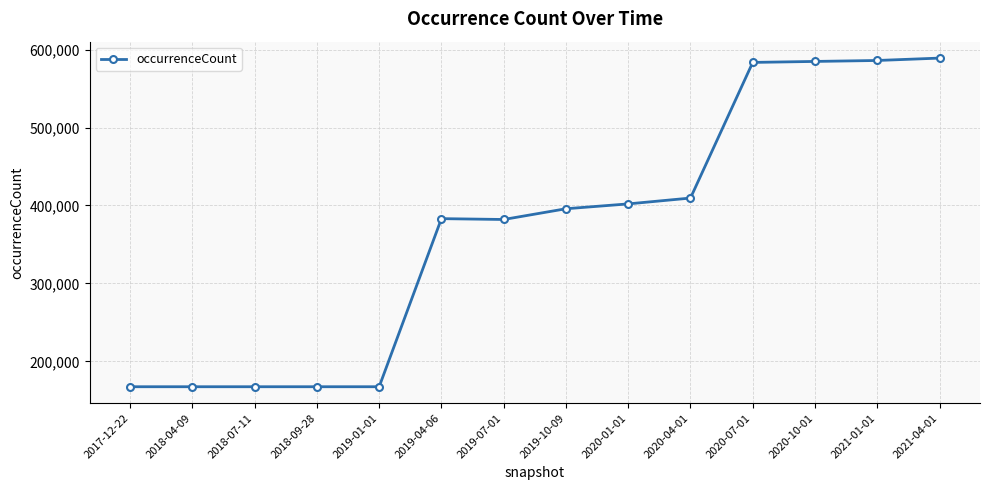

Which has a higher value, 2019-10-09 or 2019-07-01?

2019-10-09